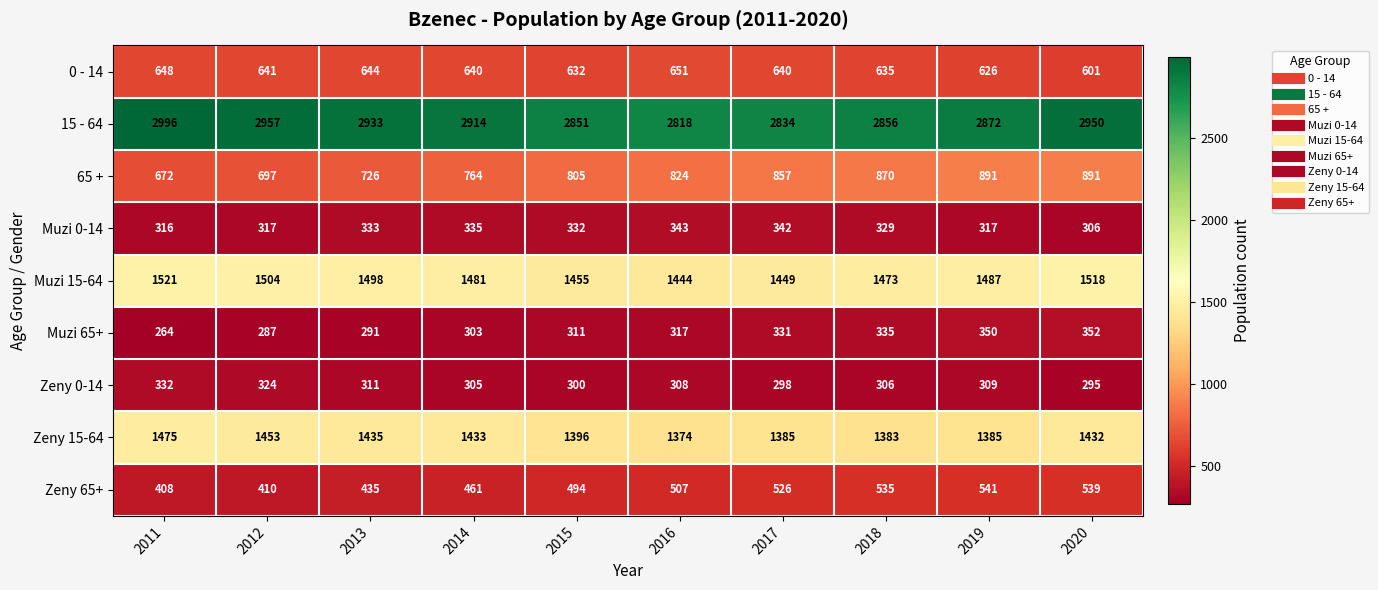

What is the sum of the 0 - 14 values at 2016 and 2020?

1252